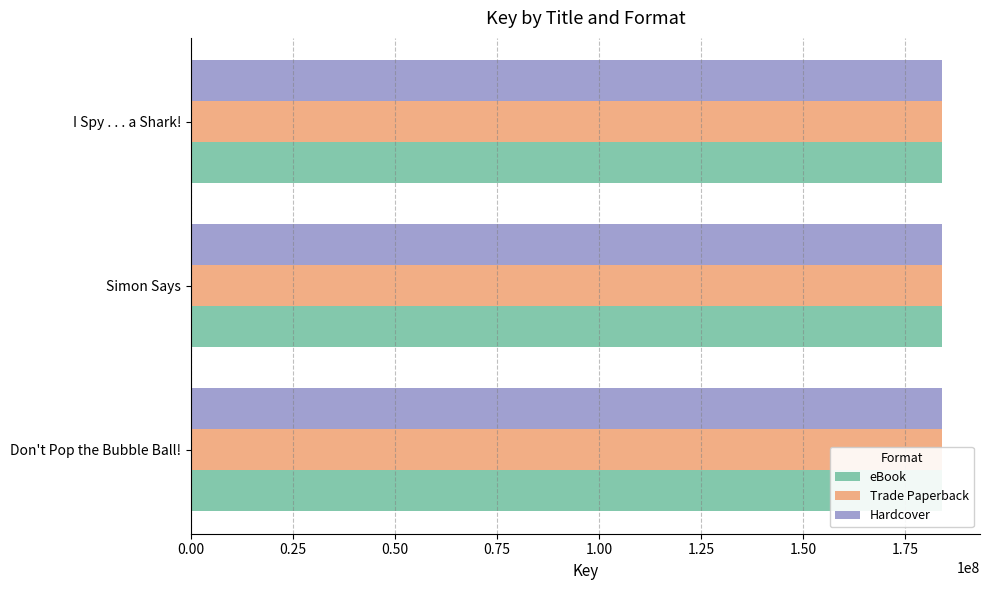

The value of Trade Paperback at I Spy . . . a Shark! is 272514056. True or false?

False